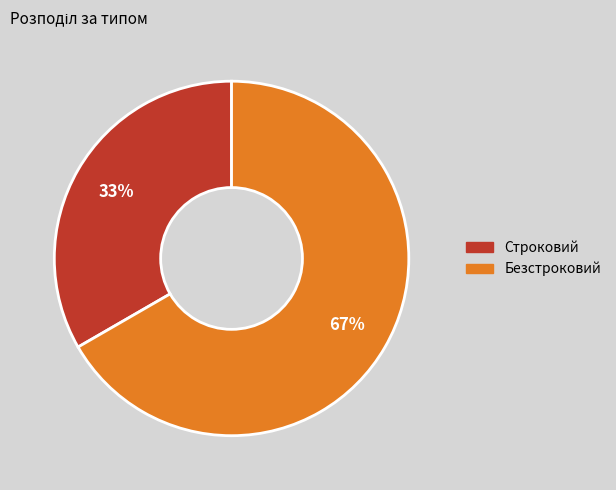

To the nearest percent, what percentage of the pie is Строковий?

33%